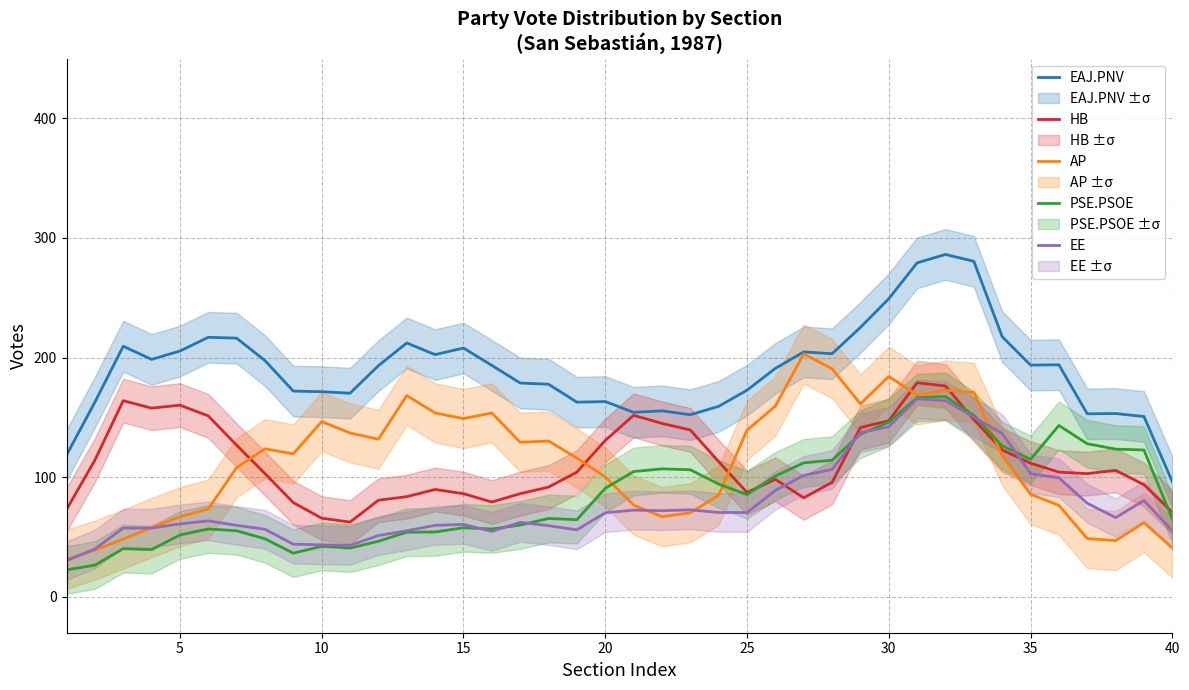

List the series in order of their peak value, lowest first.

EE, PSE.PSOE, HB, AP, EAJ.PNV